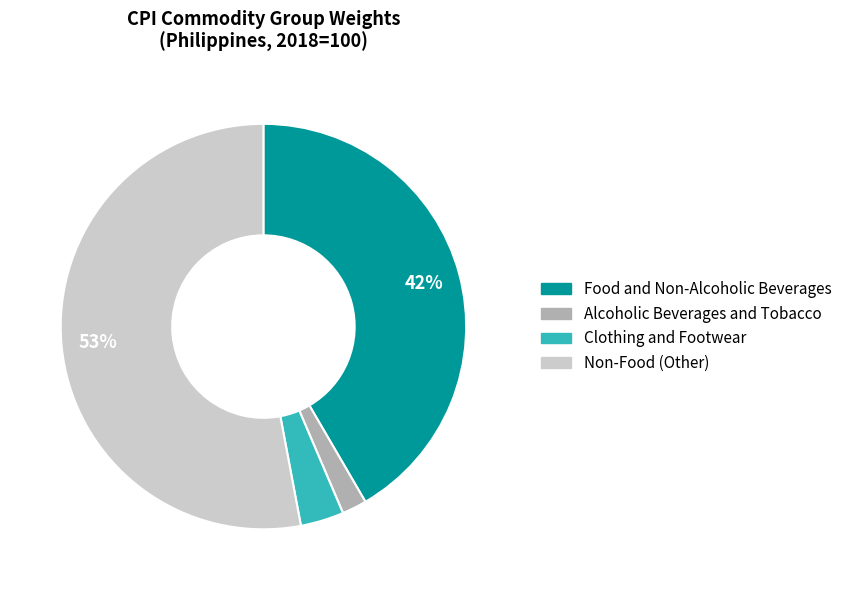

Which category has the biggest portion of the pie?

Non-Food (Other)